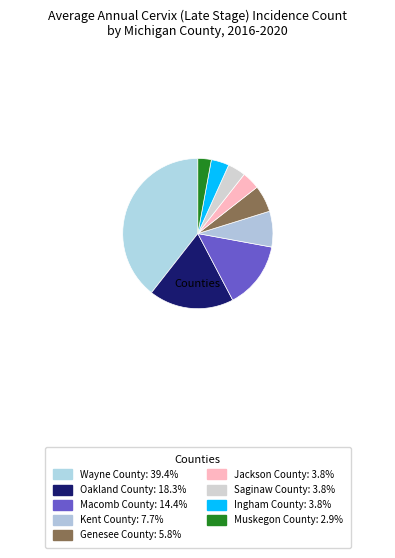

Is there any slice that represents more than half of the pie?

No